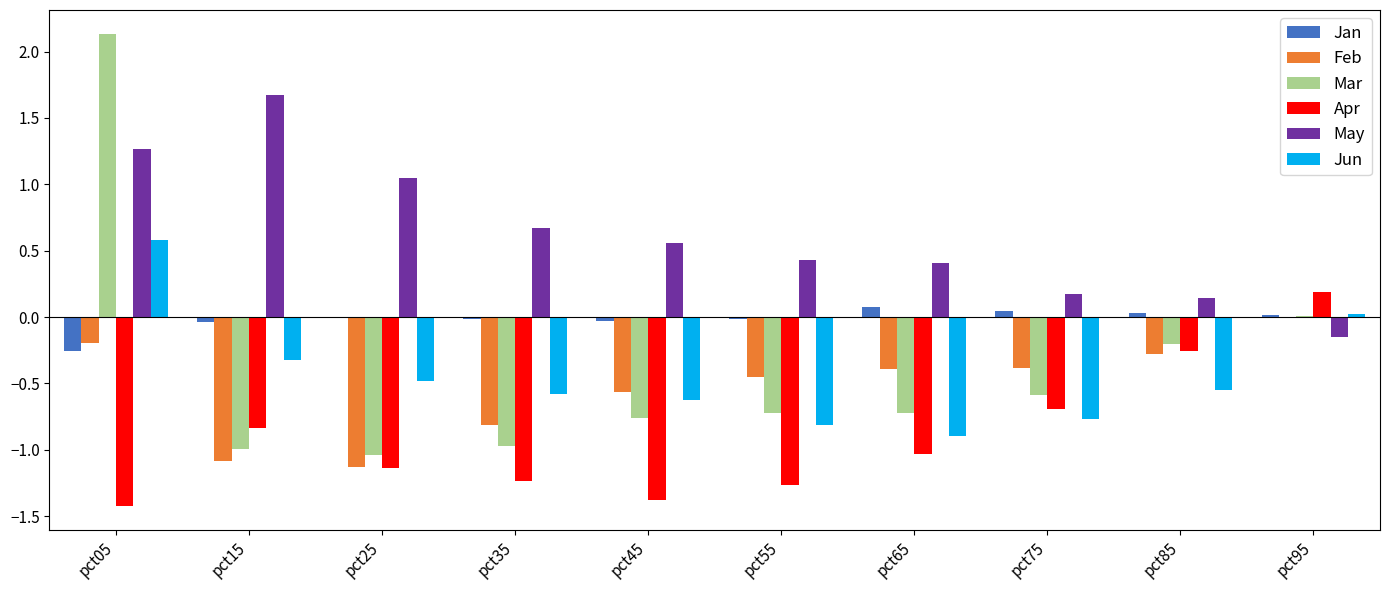

Which series changed the most between pct45 and pct65?

Apr